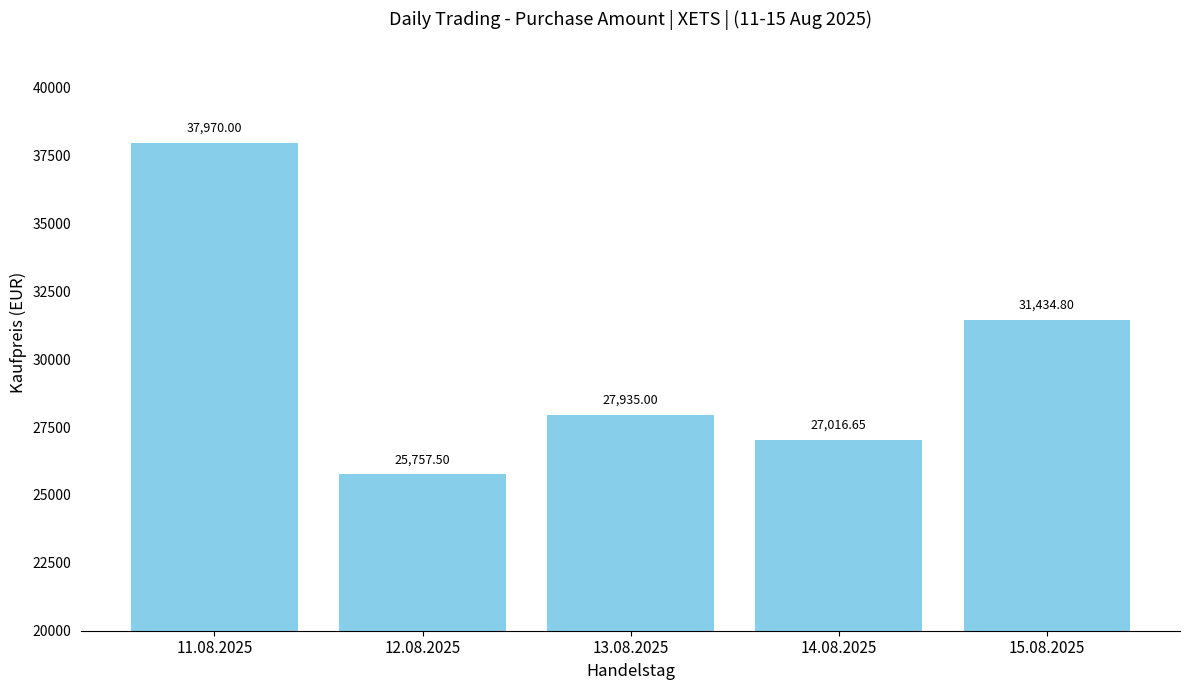

What is the sum of the values at 11.08.2025 and 15.08.2025?

69404.8